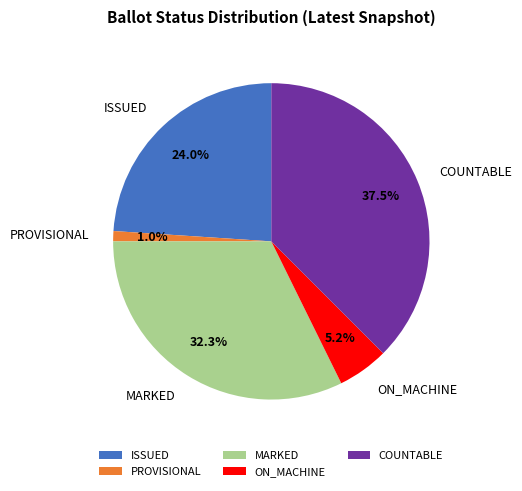

Is the sum of ON_MACHINE and ISSUED greater than half?

No